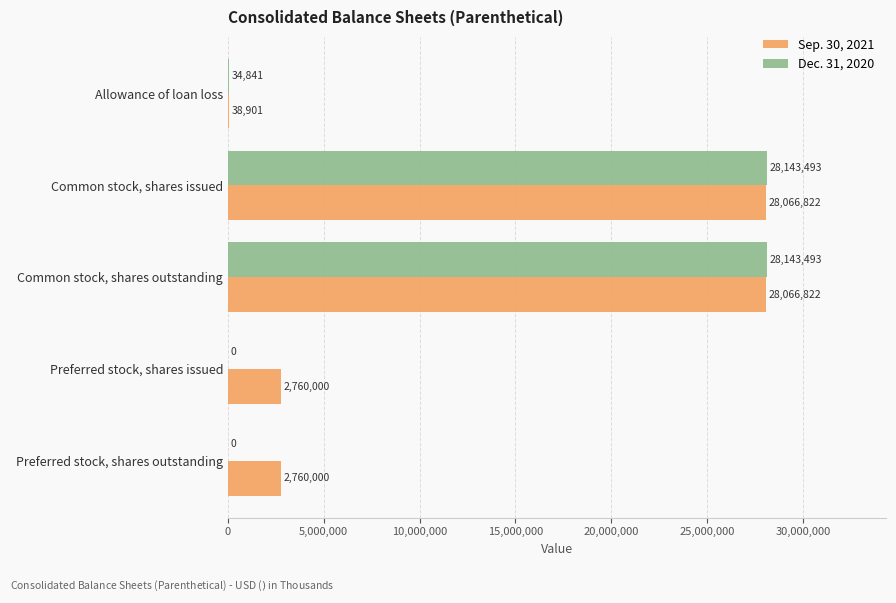

How many distinct data groups are displayed?

2